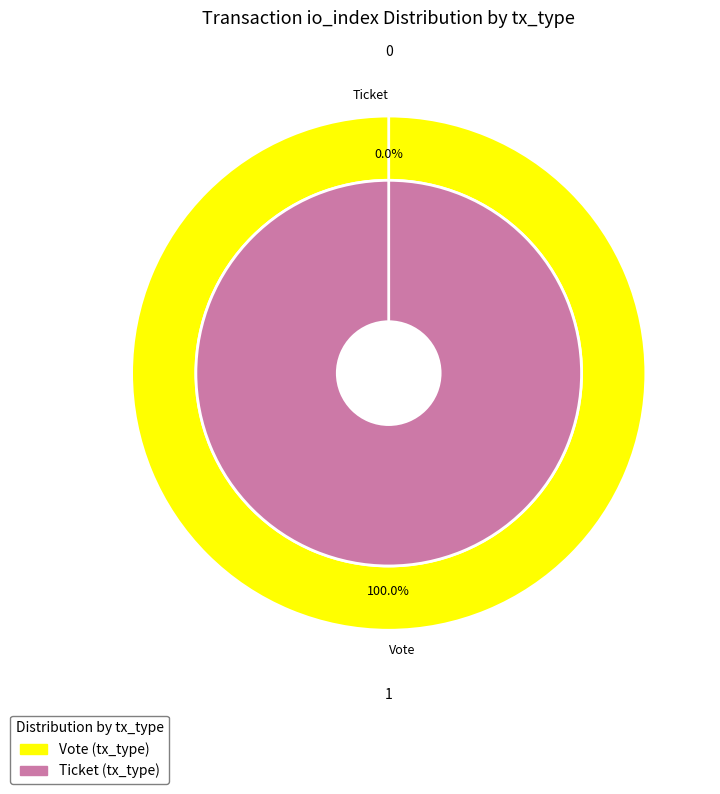

Count the number of slices in the pie.

2